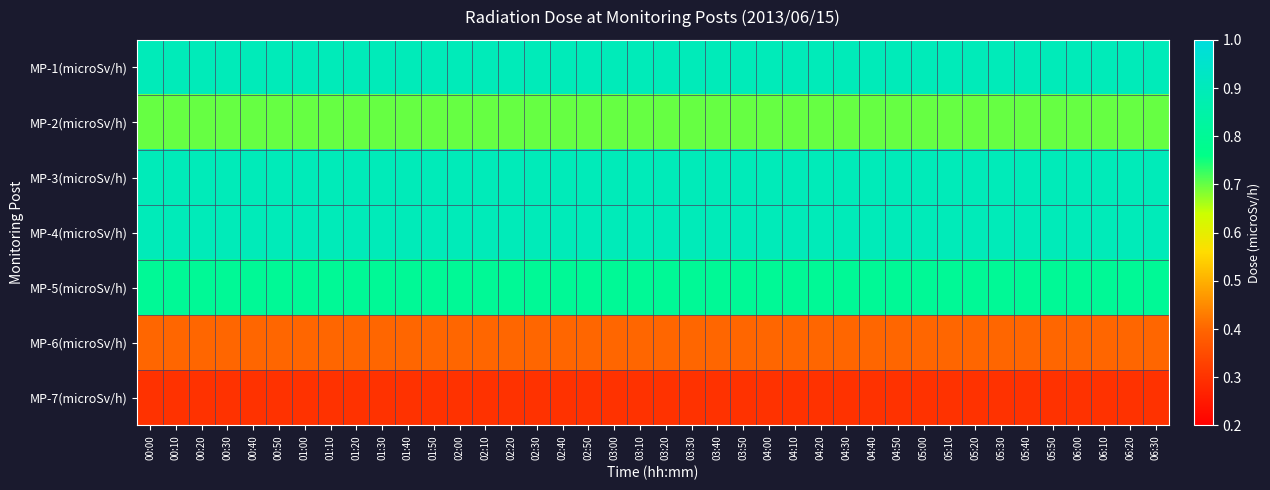

What is the total value across all series at 02:20?

4.9